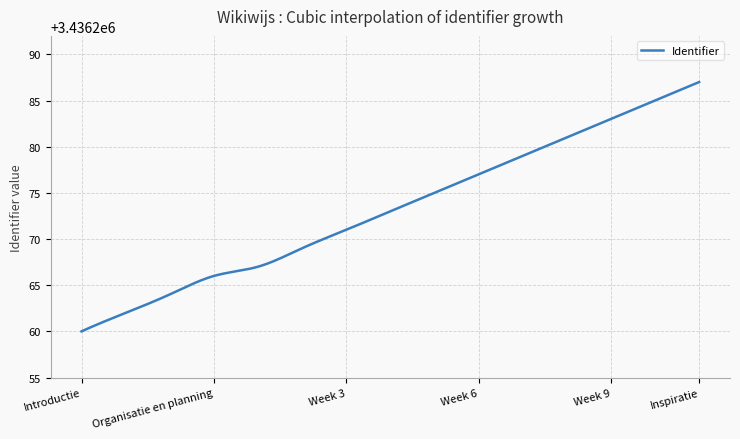

What is the greatest value displayed?

3436287.0